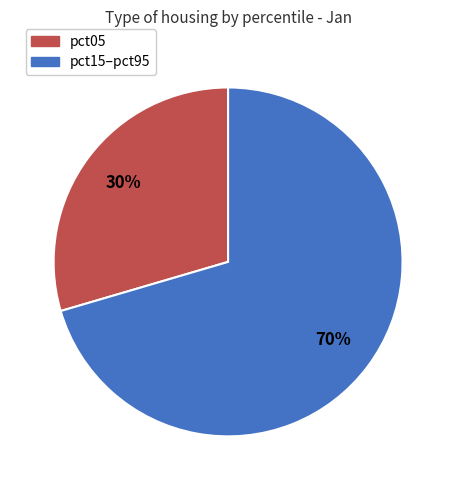

Is there a majority slice in this chart?

Yes